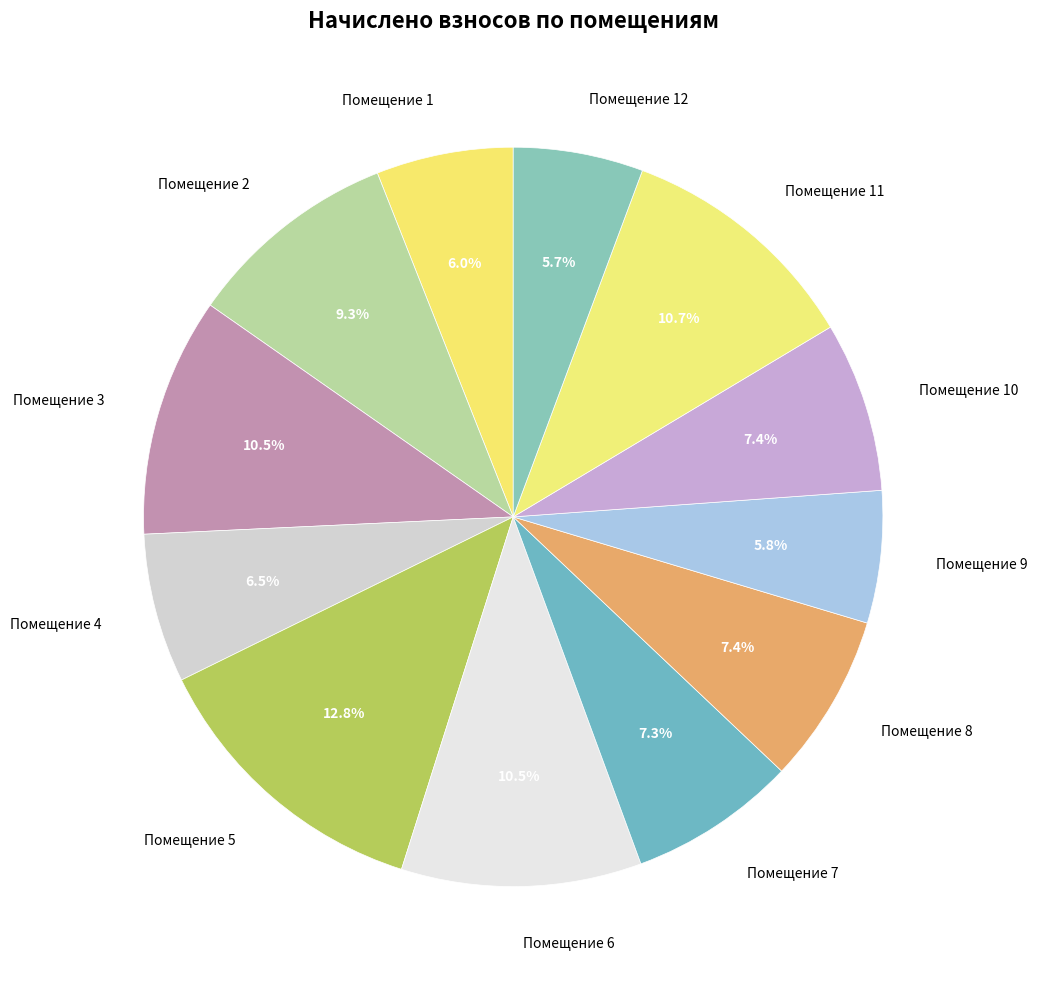

What portion of the pie excludes Помещение 10?

92.6%